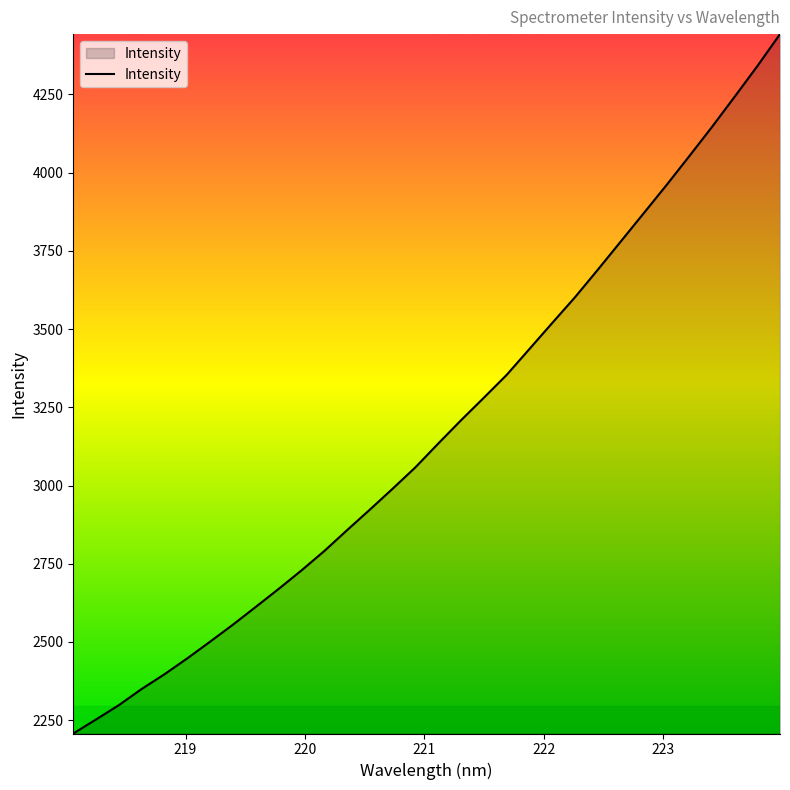

How many series are shown in this chart?

1